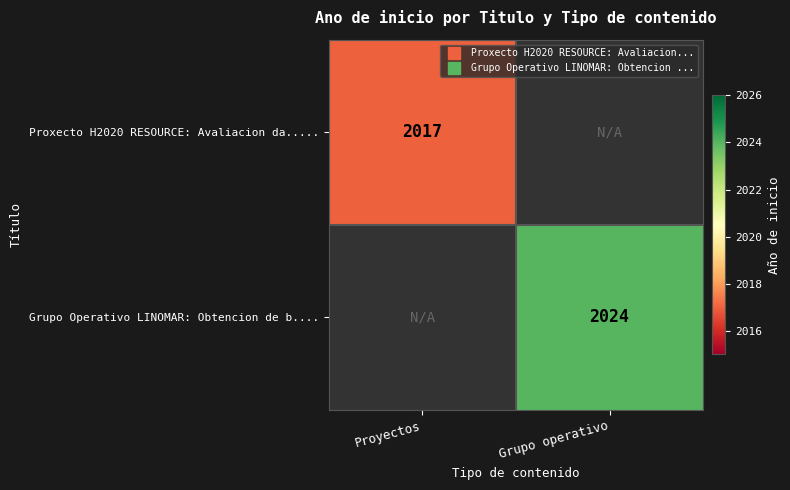

Which has a higher value, Proyectos or Grupo operativo?

Grupo operativo